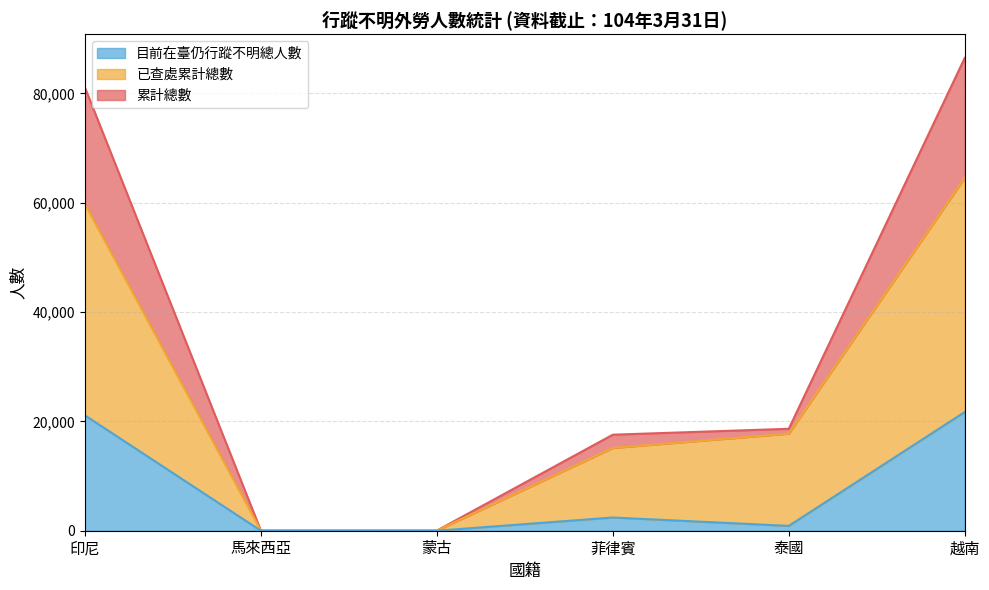

Which series has the largest range (max minus min)?

累計總數